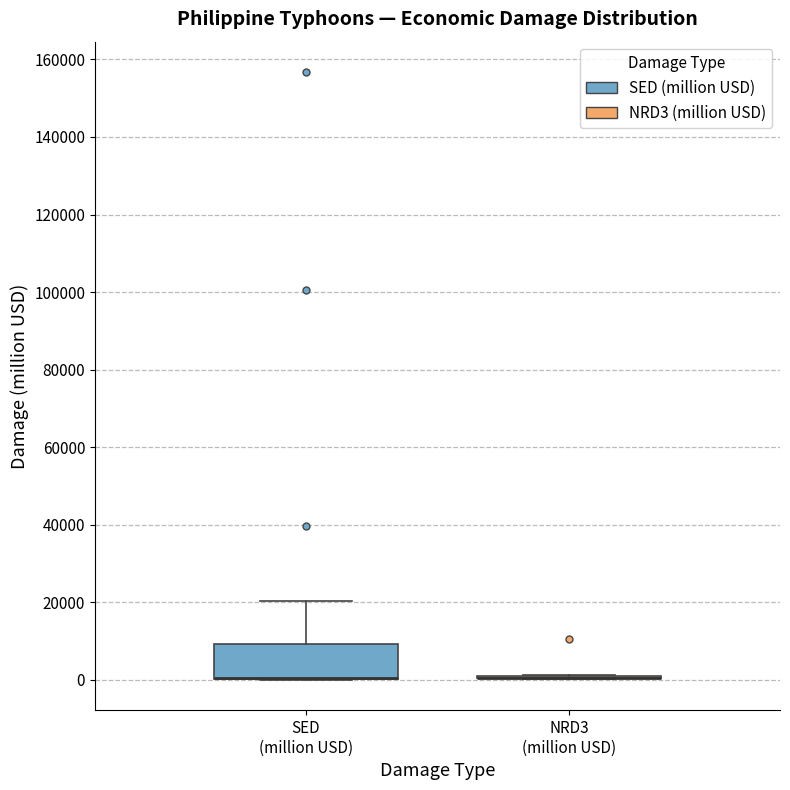

Reading left to right, transcribe this box plot: for each box, give where its median line is, the range the box spans, and where its two whiskers end, as read against the y-axis. The values are not printed on the chart, so give them approximately, as read against the axis.

SED (million USD): median 0 (drawn on the box's lower edge), box 0 to 10000, whiskers 0 to 20000
NRD3 (million USD): box collapsed to a line at 0, whiskers 0 to 2000